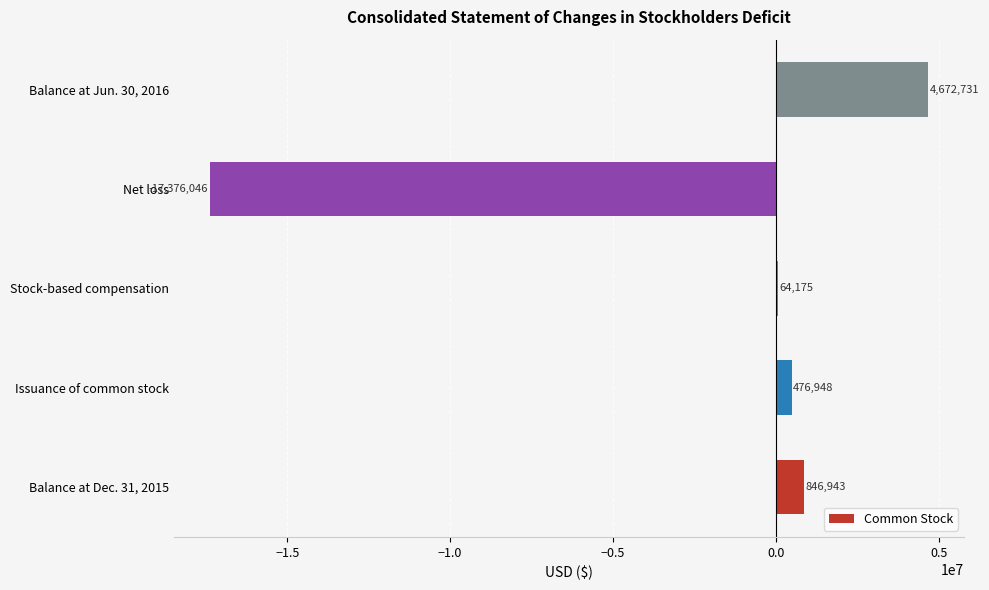

How many series are shown in this chart?

1